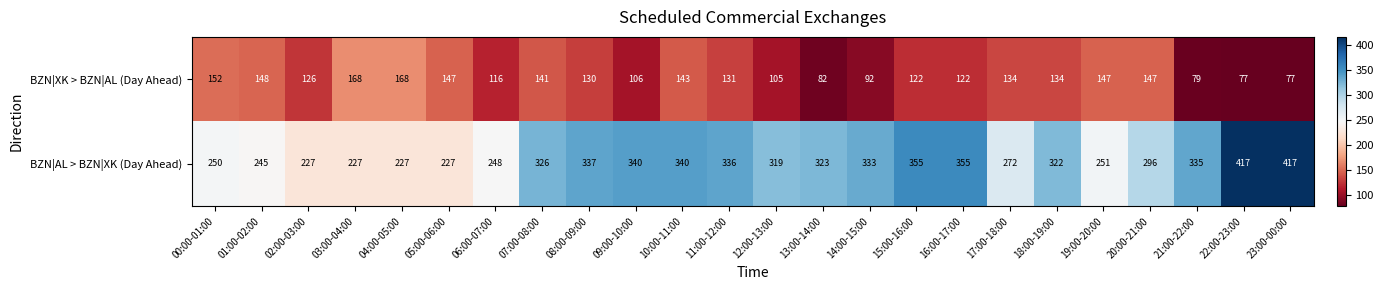

Is the value of BZN|XK > BZN|AL (Day Ahead) at 16:00-17:00 greater than the value of BZN|AL > BZN|XK (Day Ahead) at 06:00-07:00?

No